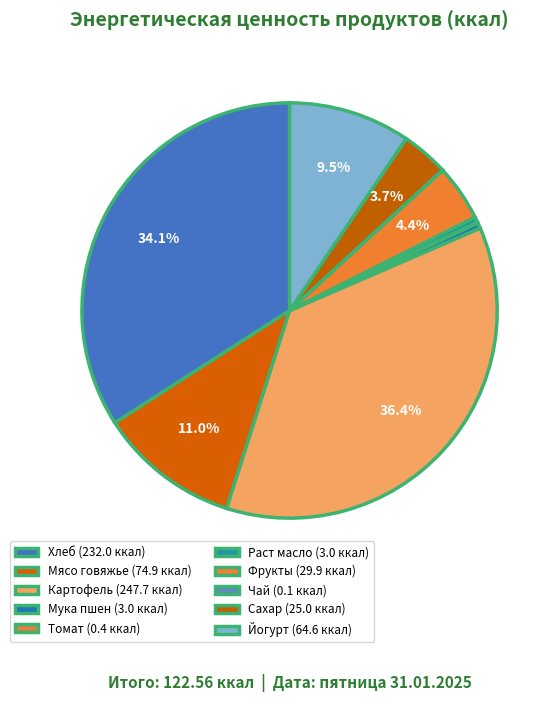

Does any single category account for the majority?

No